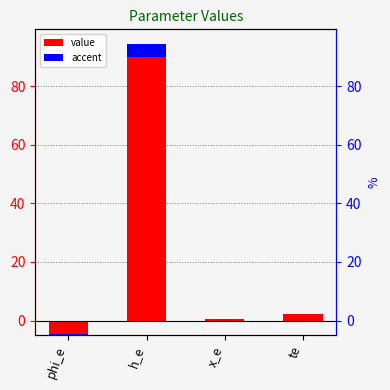

Read the value at h_e.

90.0